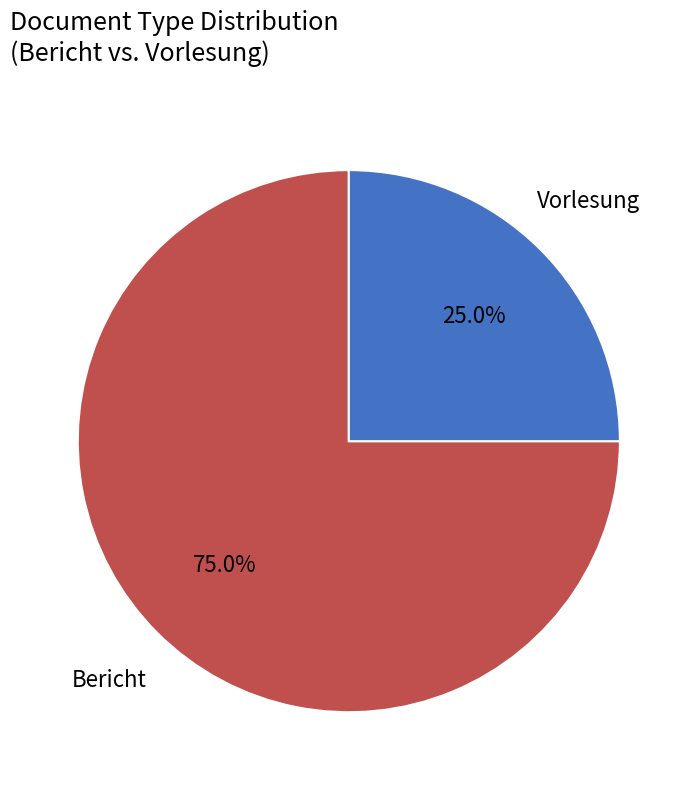

Does any single category account for the majority?

Yes